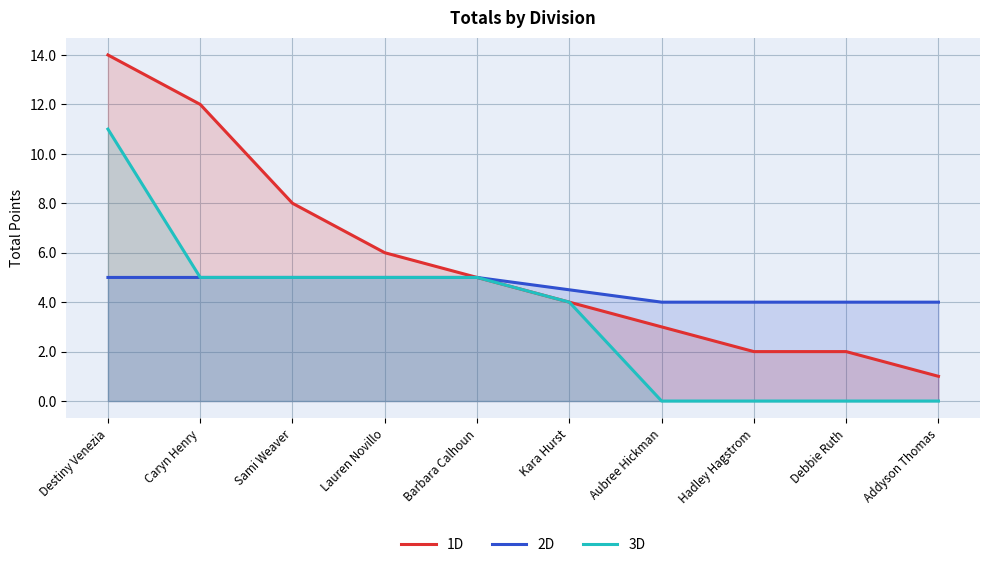

What is the difference between the maximum and minimum values in the 3D series?

11.0